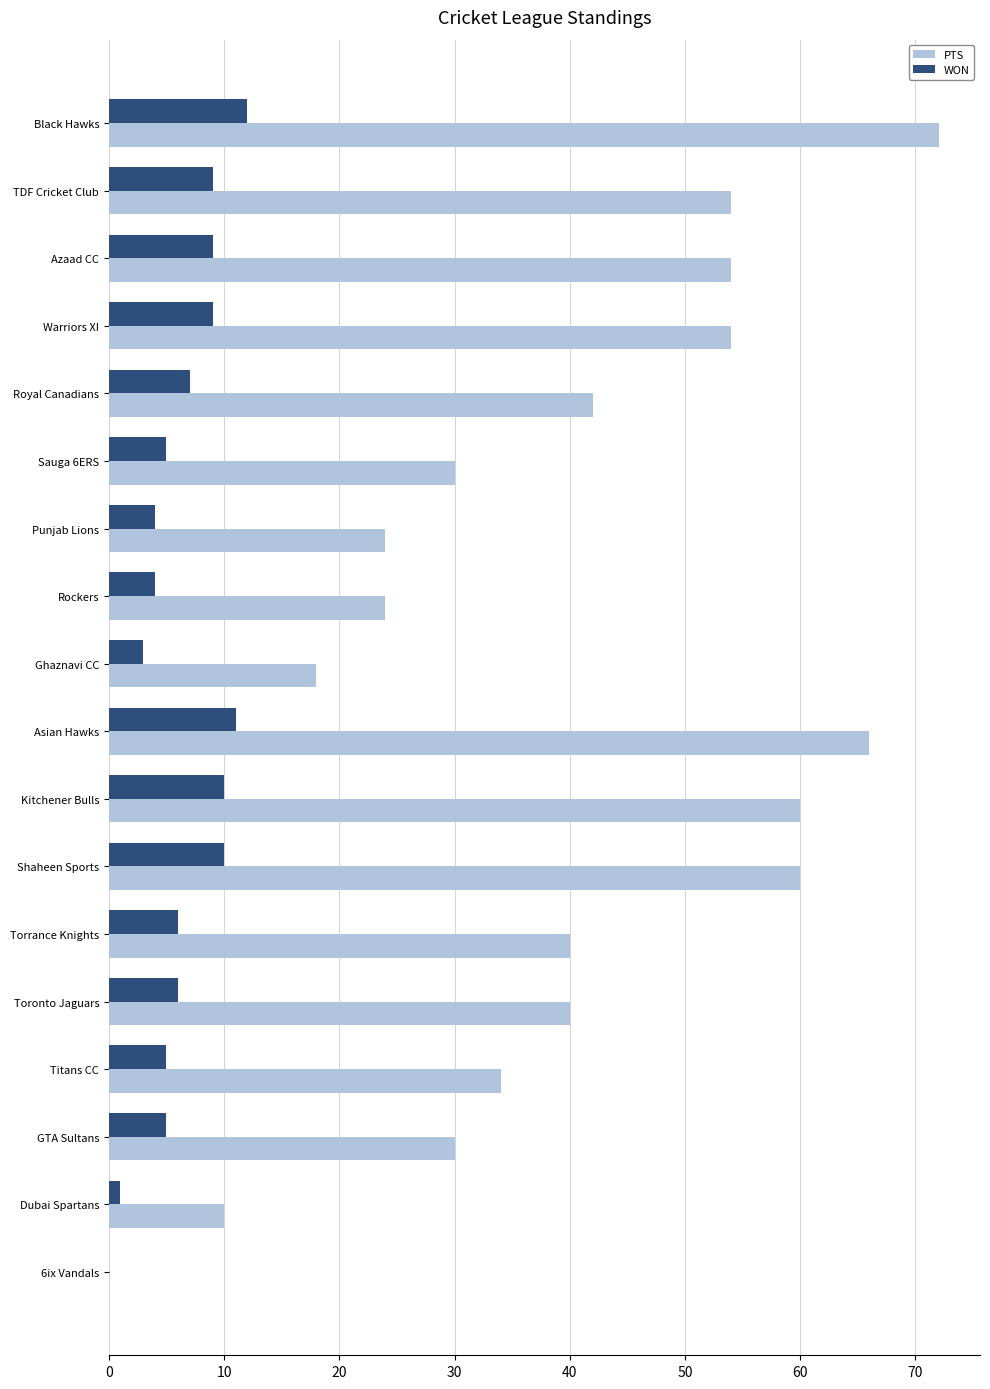

What is the sum of all PTS values?

712